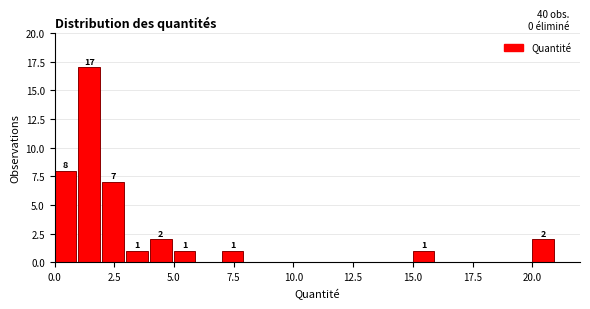

Around what value on the x-axis is the tallest bar? Give the approximate position of its centre, as read against the axis.

1.5